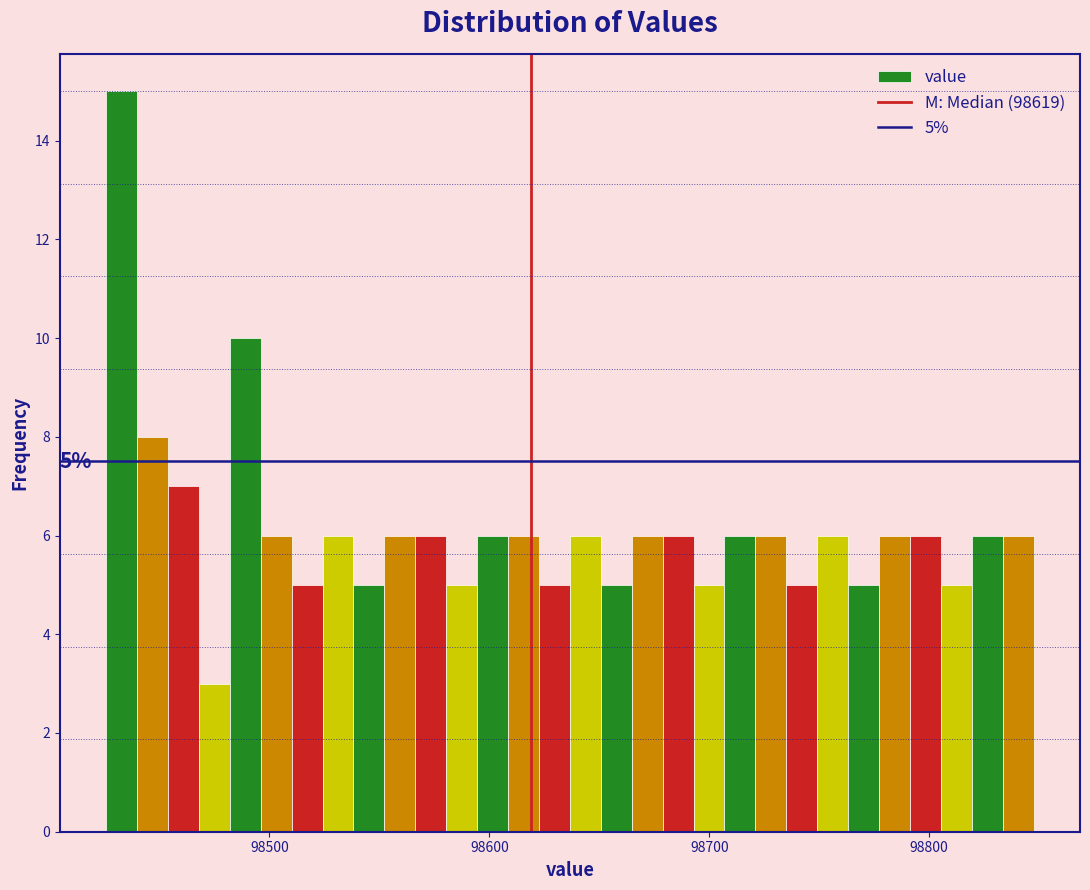

Read against the x-axis, roughly where is the centre of the tallest bar?

98430